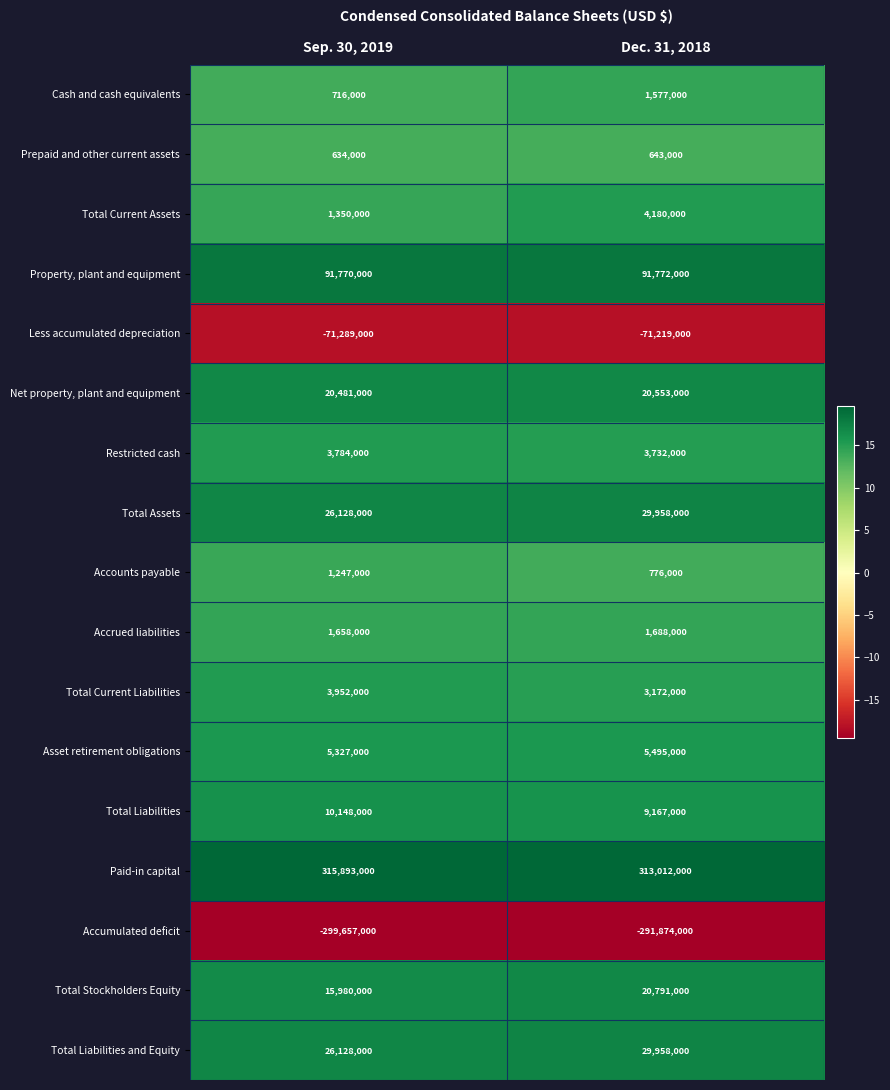

Rank the categories by Accumulated deficit value from highest to lowest.

Dec. 31, 2018, Sep. 30, 2019